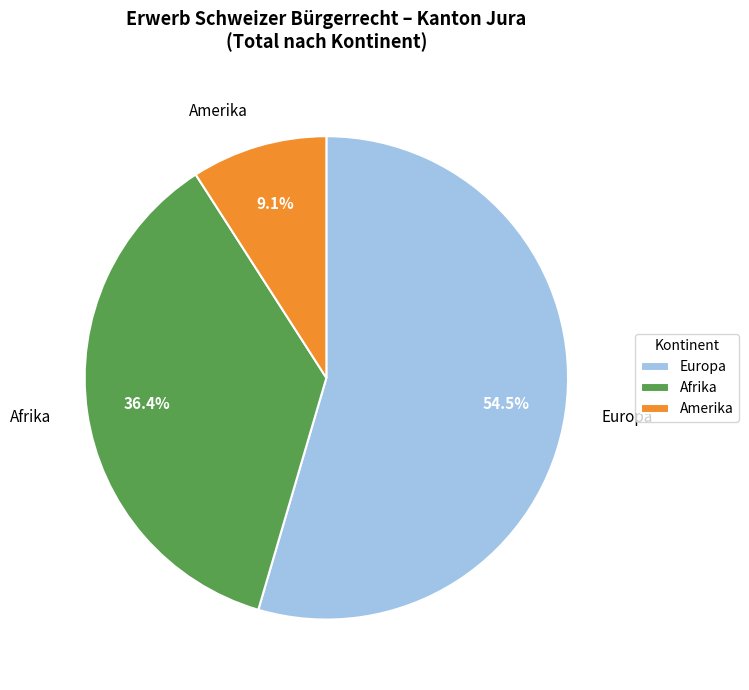

To the nearest percent, what is the difference between the largest and smallest slice percentages?

45%